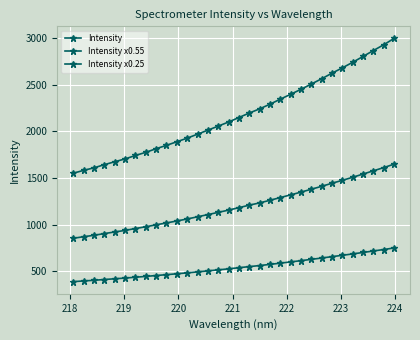

List the series in order of their peak value, lowest first.

Intensity x0.25, Intensity x0.55, Intensity